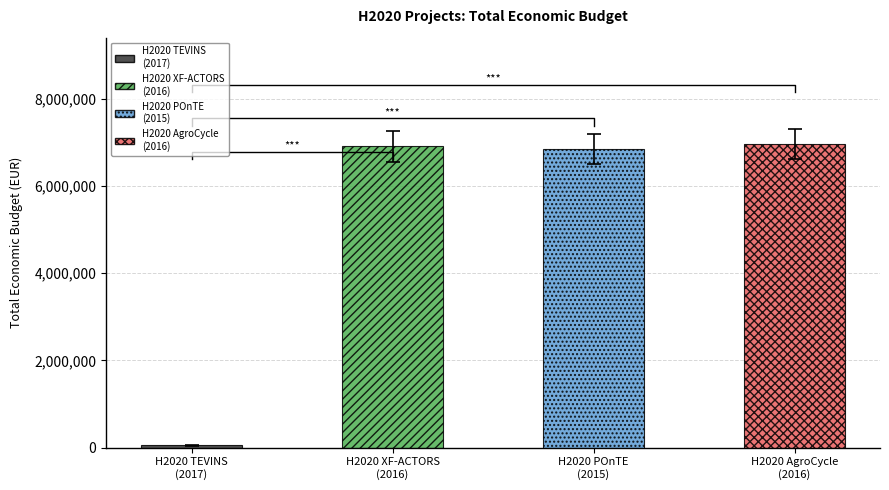

How many bars are there in total?

4